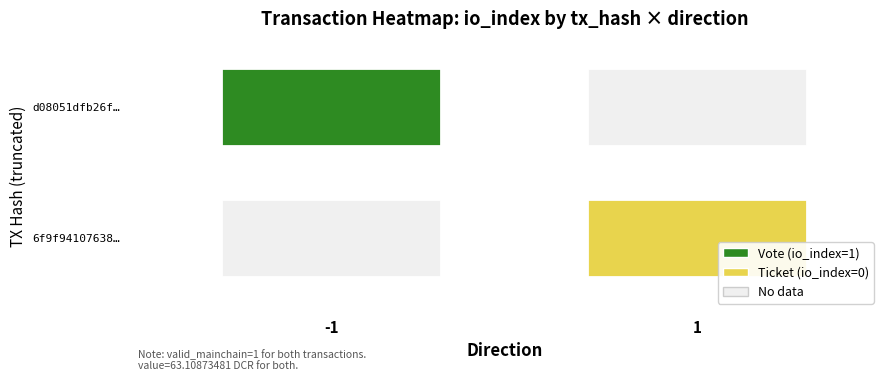

What is the spread (max minus min) of values at direction?

2